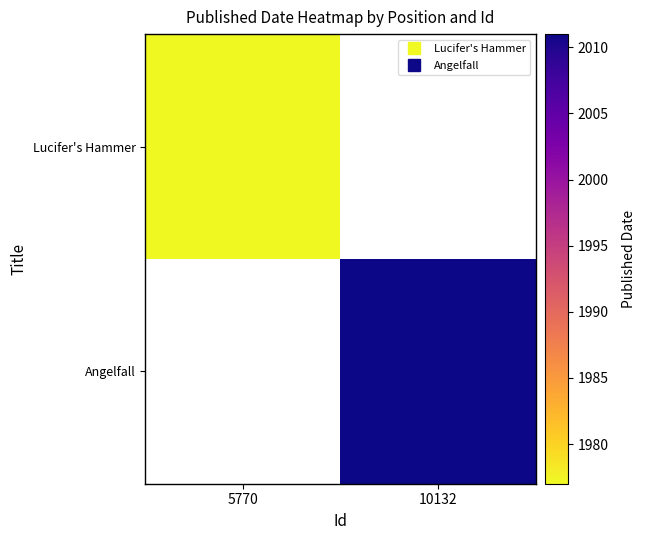

Which series has the widest spread of values?

Lucifer's Hammer